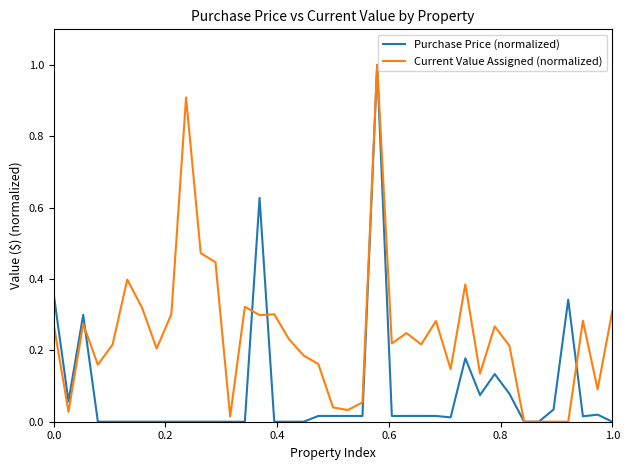

How many categories are shown in the chart?

39